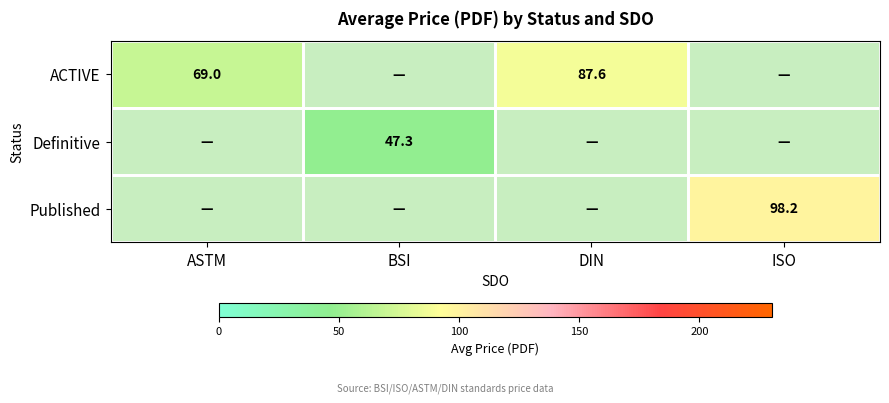

At which label is ACTIVE closest to 43?

ASTM